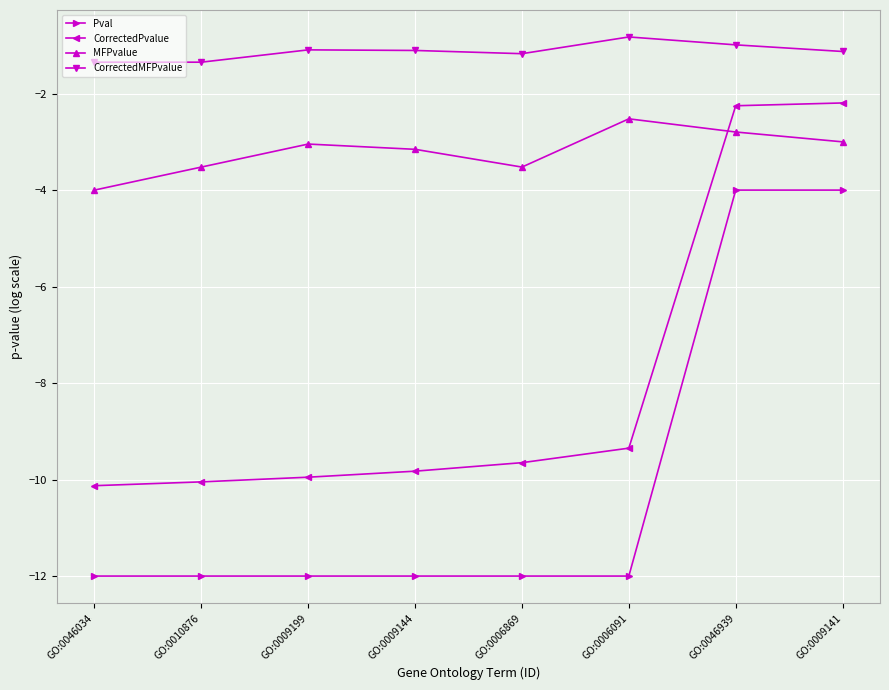

True or false: Pval and CorrectedPvalue cross at least once.

False